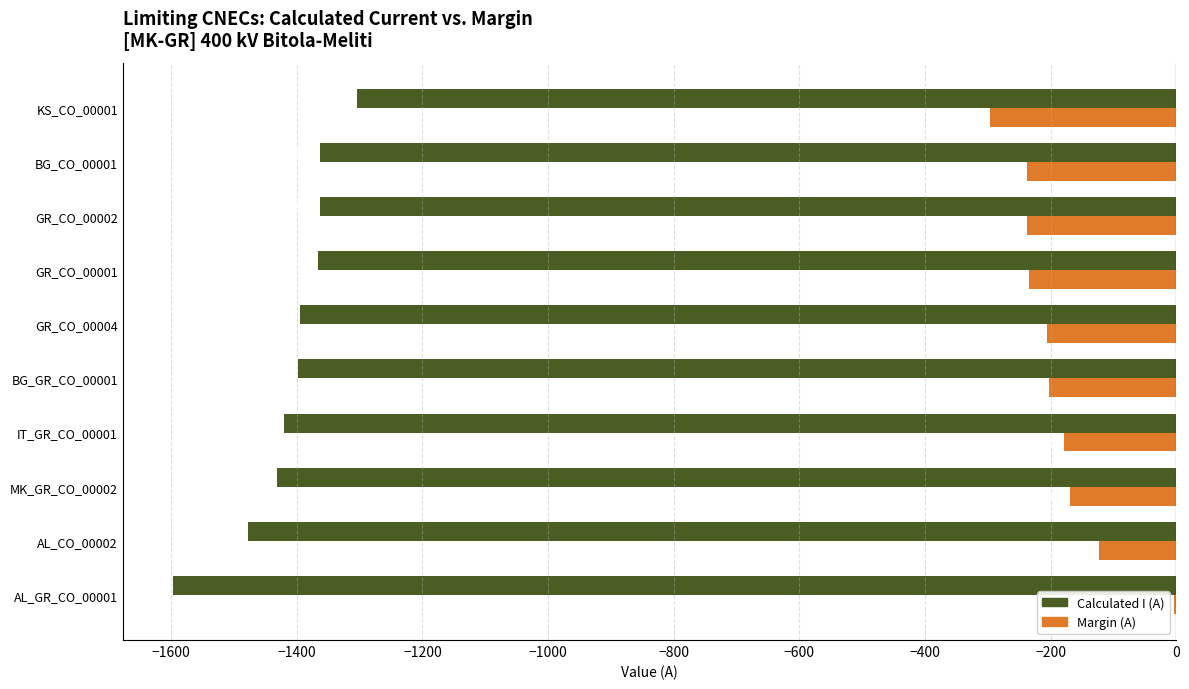

What is the average value of the Calculated I (A) series?

-1412